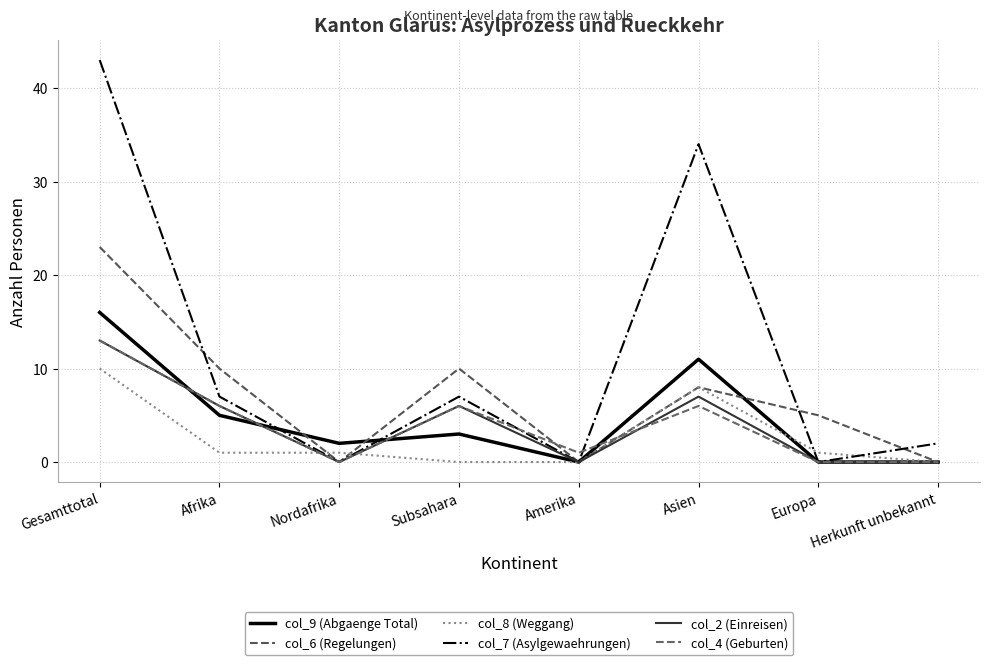

Reading left to right, transcribe all the data shown in this chart.

col_9 (Abgaenge Total): Gesamttotal=16	Afrika=5	Nordafrika=2	Subsahara=3	Amerika=0	Asien=11	Europa=0	Herkunft unbekannt=0
col_6 (Regelungen): Gesamttotal=23	Afrika=10	Nordafrika=0	Subsahara=10	Amerika=0	Asien=8	Europa=5	Herkunft unbekannt=0
col_8 (Weggang): Gesamttotal=10	Afrika=1	Nordafrika=1	Subsahara=0	Amerika=0	Asien=8	Europa=1	Herkunft unbekannt=0
col_7 (Asylgewaehrungen): Gesamttotal=43	Afrika=7	Nordafrika=0	Subsahara=7	Amerika=0	Asien=34	Europa=0	Herkunft unbekannt=2
col_2 (Einreisen): Gesamttotal=13	Afrika=6	Nordafrika=0	Subsahara=6	Amerika=0	Asien=7	Europa=0	Herkunft unbekannt=0
col_4 (Geburten): Gesamttotal=13	Afrika=6	Nordafrika=0	Subsahara=6	Amerika=1	Asien=6	Europa=0	Herkunft unbekannt=0